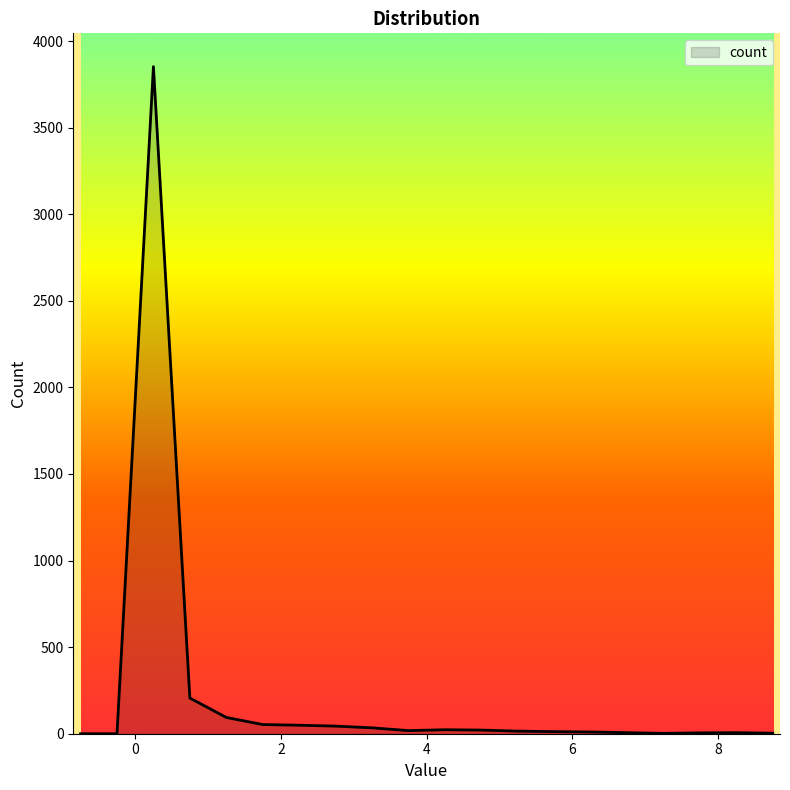

True or false: there are more than 2 points higher than both neighbors.

True